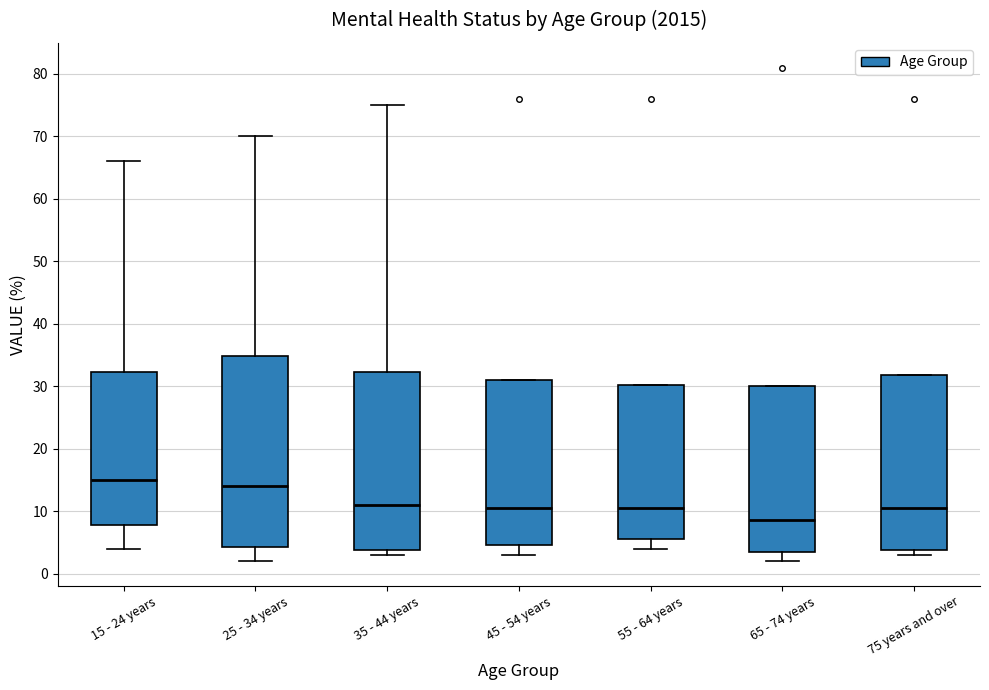

Comparing the boxes themselves (not the whiskers), which one is the tallest?

25 - 34 years